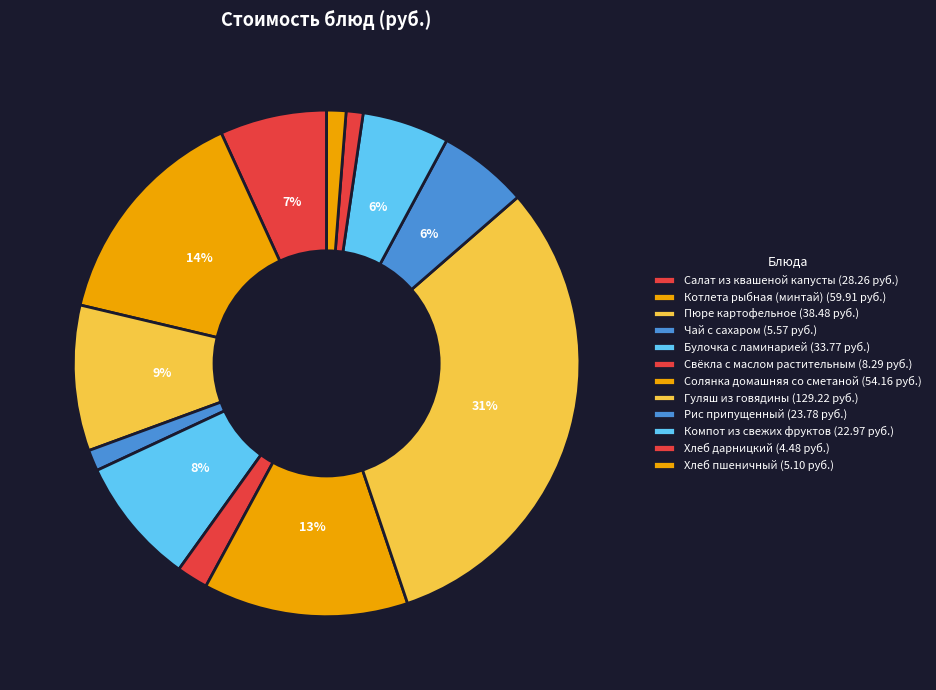

To the nearest percent, what portion does Хлеб пшеничный represent?

1%